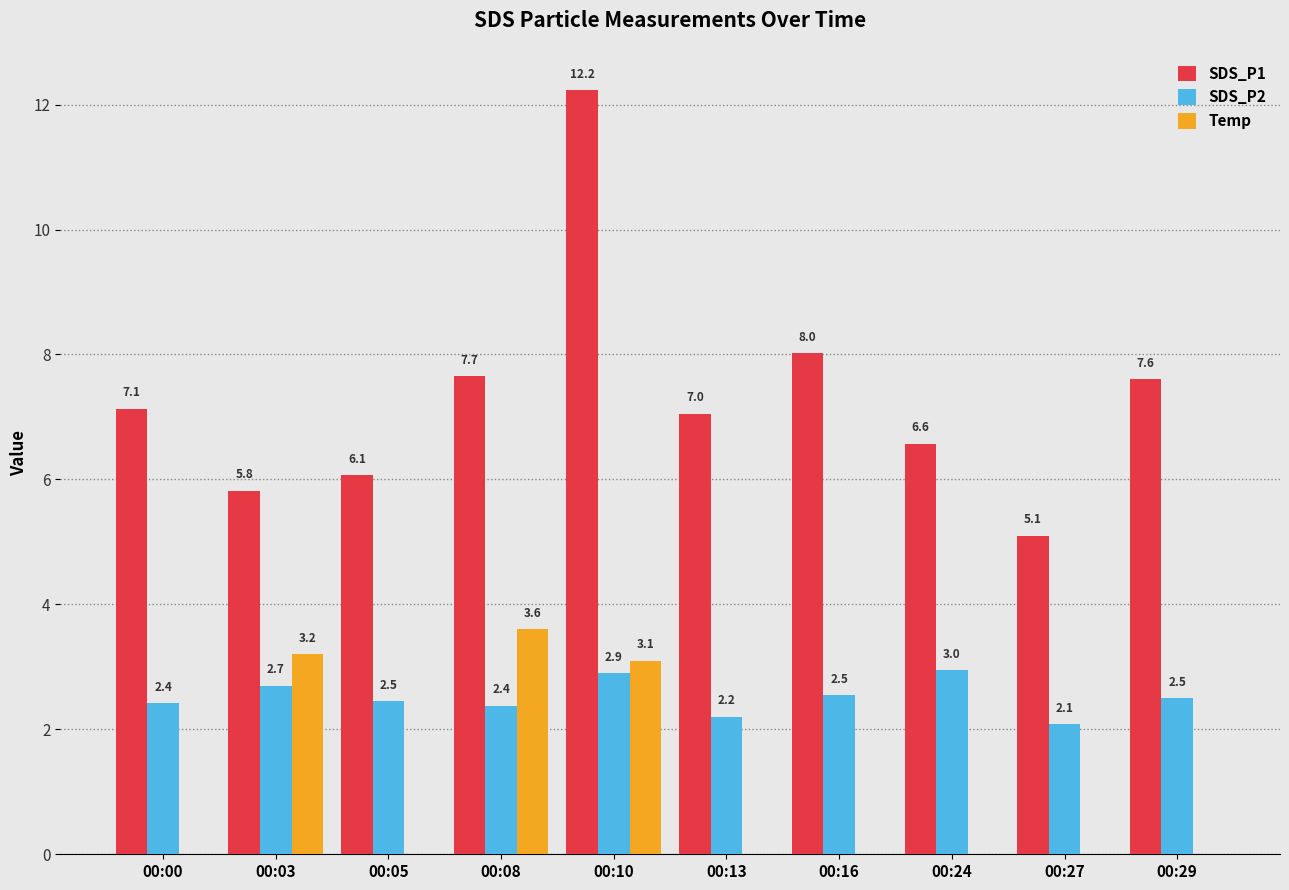

What is the spread (max minus min) of values at 00:24?

6.6